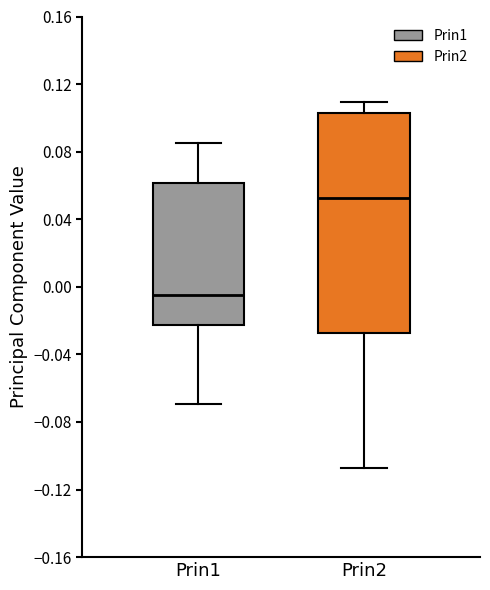

Which box is the tallest, from its lower edge to its upper edge?

Prin2